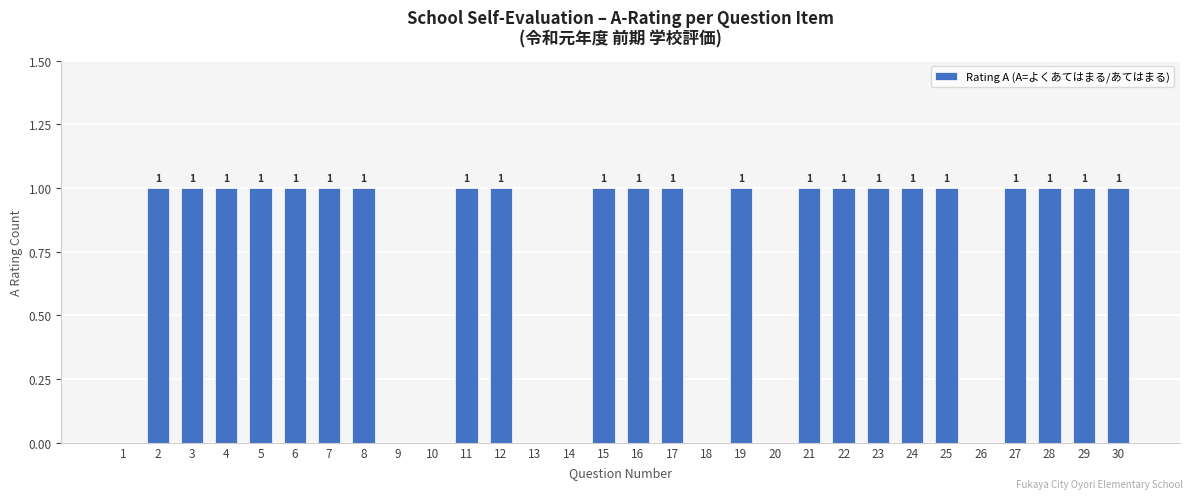

Reading left to right, list all the values displayed in this chart.

0	1	1	1	1	1	1	1	0	0	1	1	0	0	1	1	1	0	1	0	1	1	1	1	1	0	1	1	1	1